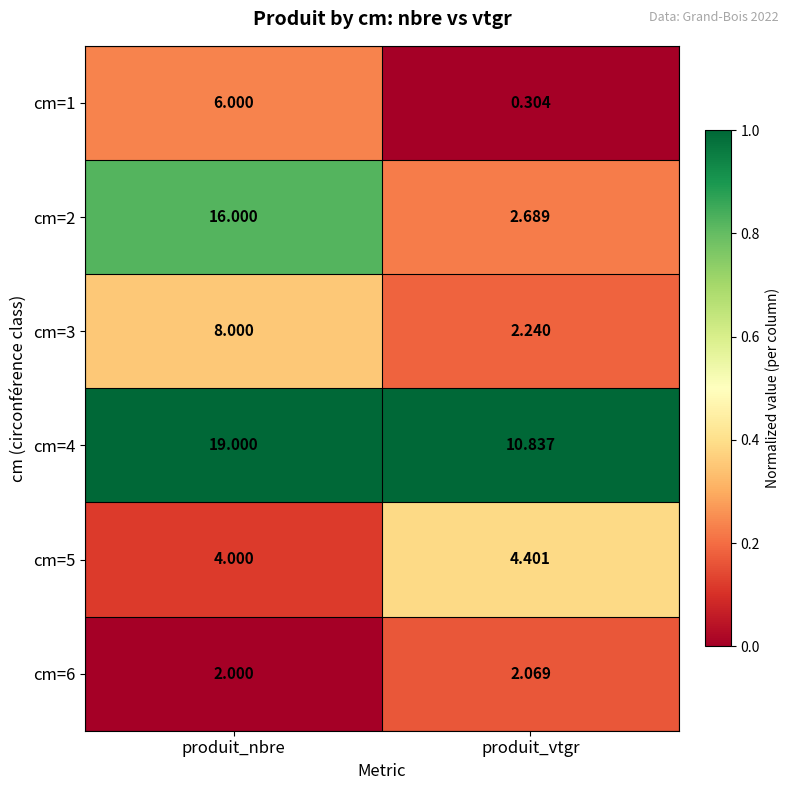

At which label is cm=5 closest to 4?

produit_nbre